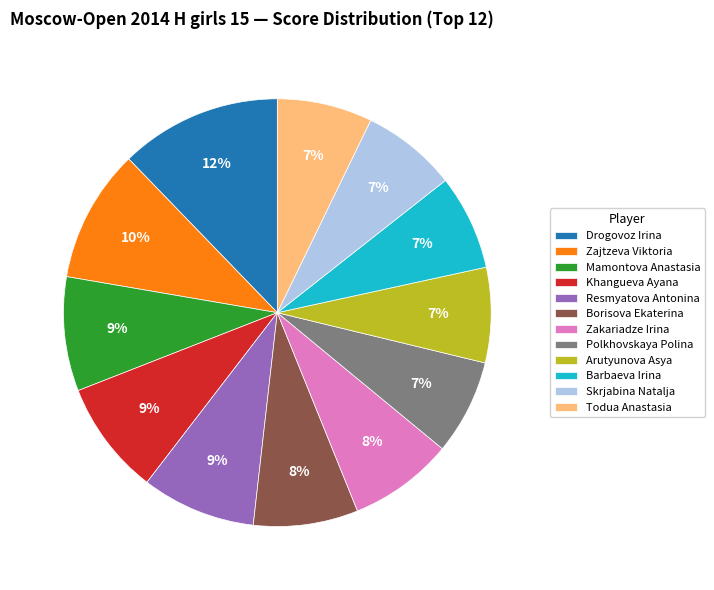

To the nearest percent, what is the difference between the Barbaeva Irina and Zakariadze Irina slice percentages?

1%